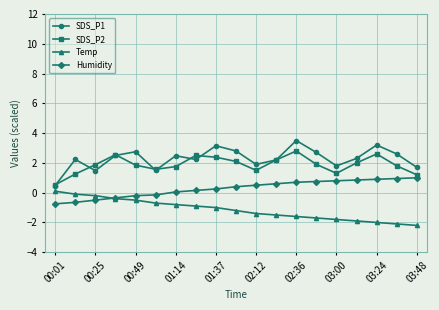

What is the lowest value of the SDS_P2 series?

0.5